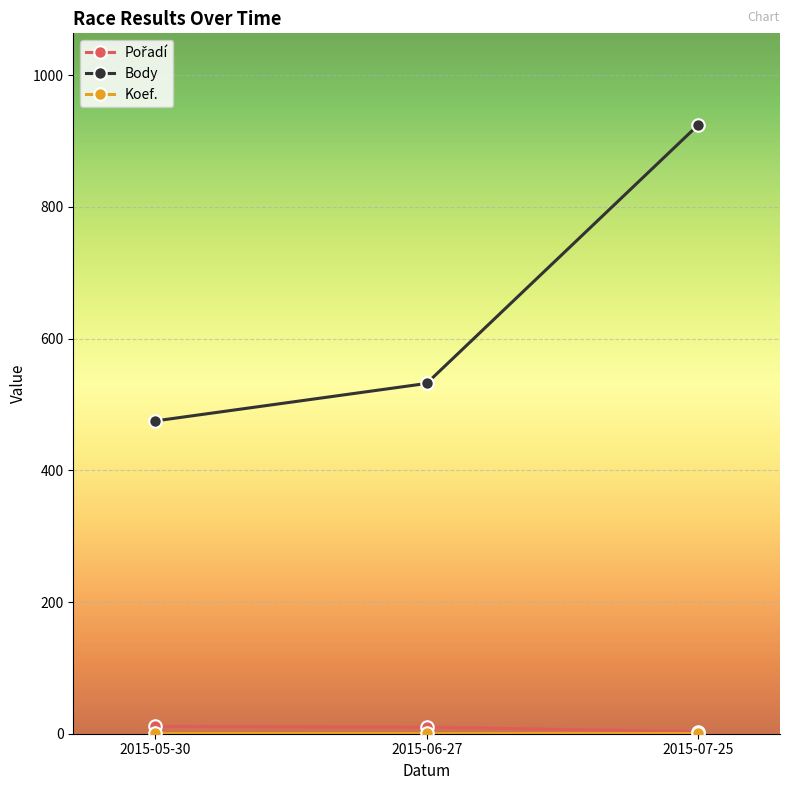

What is the label of the 2nd point from the right?

2015-06-27